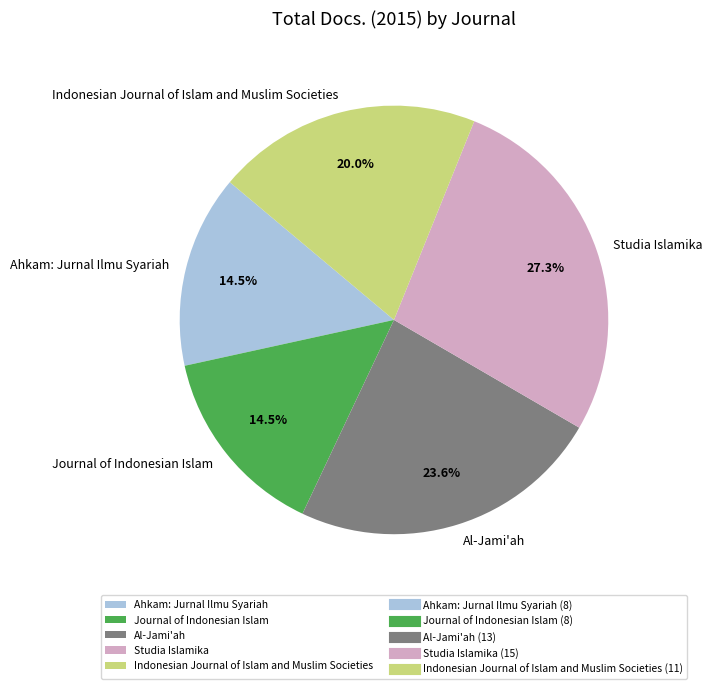

Is there a majority slice in this chart?

No